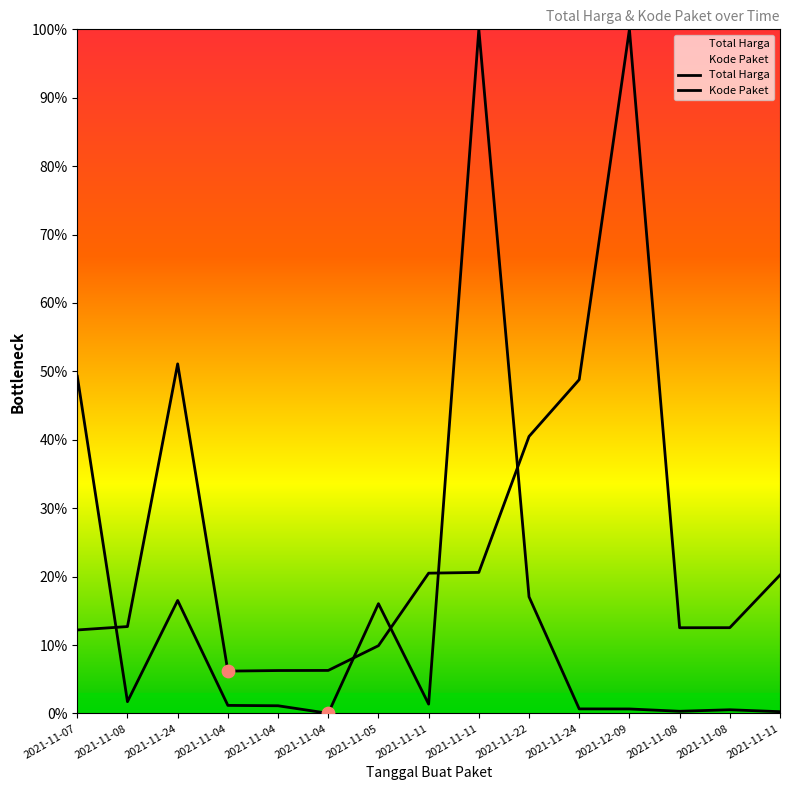

Which series has the largest total across all categories?

Kode Paket